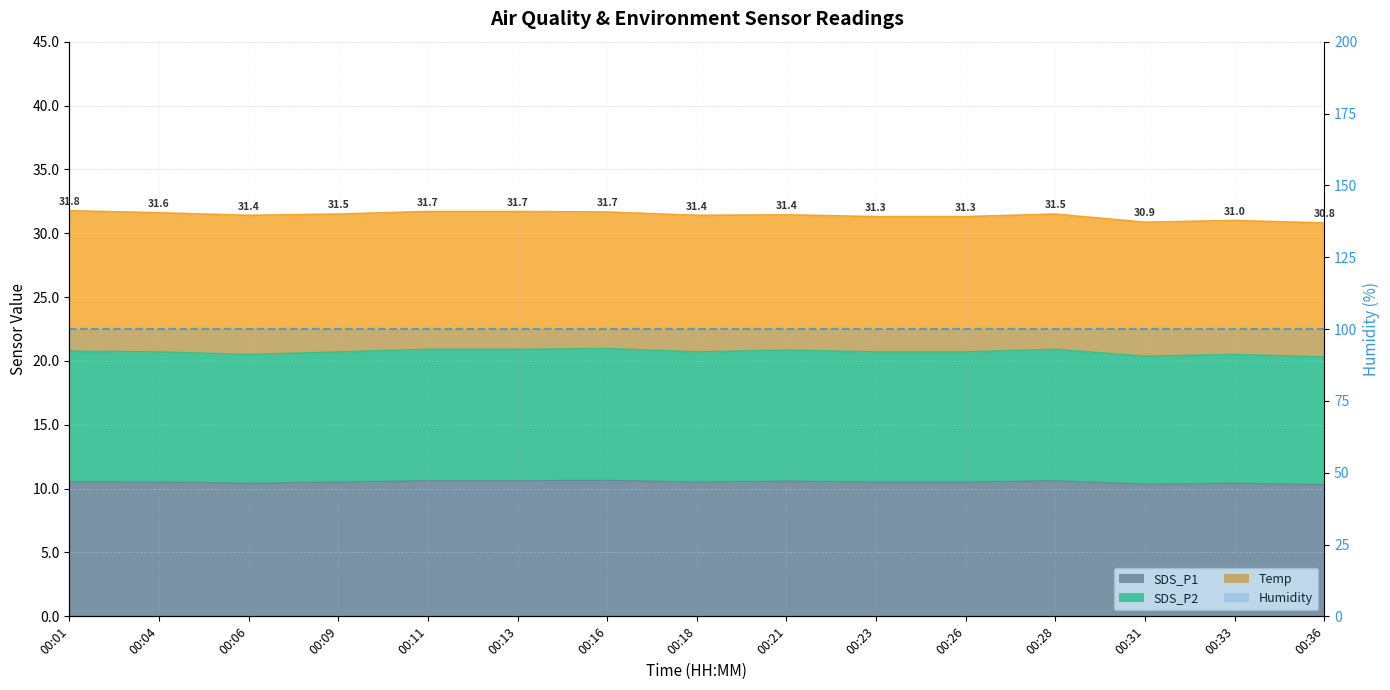

List the labels in order of SDS_P2 value, smallest first.

00:36, 00:31, 00:06, 00:33, 00:04, 00:09, 00:18, 00:23, 00:26, 00:01, 00:21, 00:11, 00:13, 00:28, 00:16